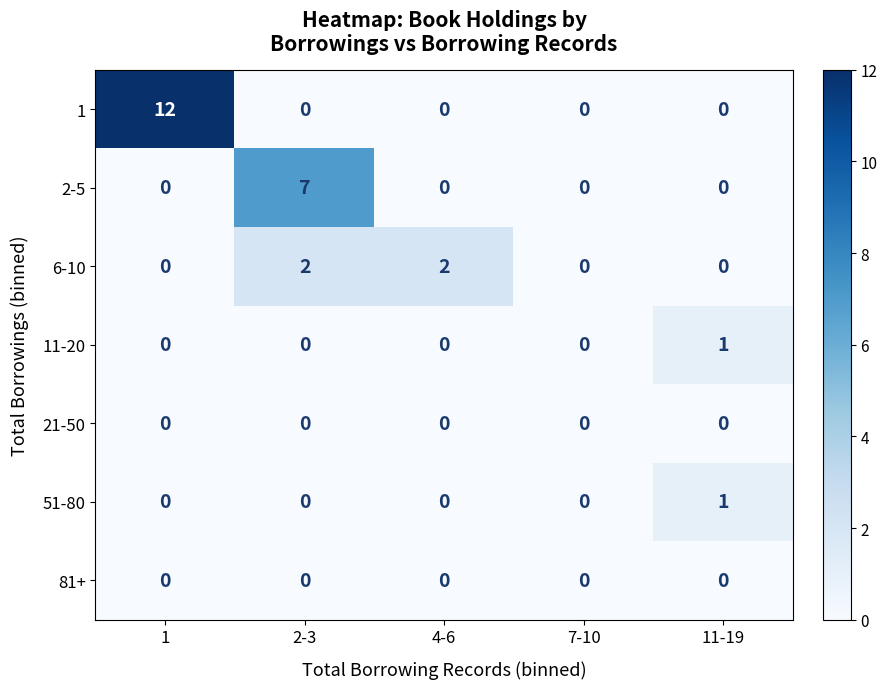

Which series changed the most between 1 and 7-10?

1